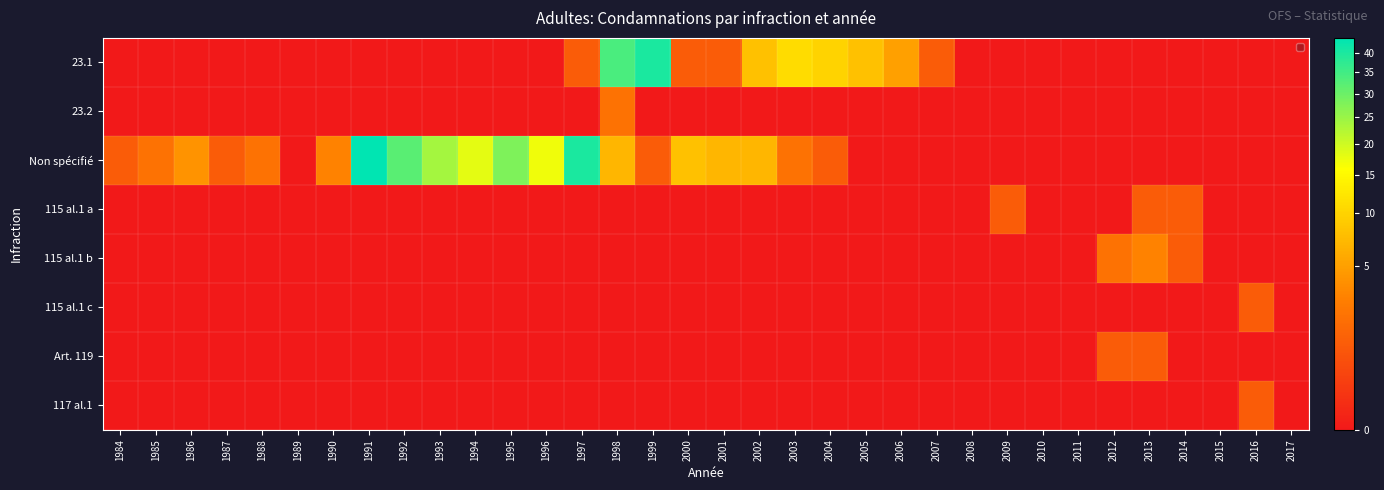

Reading left to right, what are all the values shown in this chart?

23.1: 1984=0	1985=0	1986=0	1987=0	1988=0	1989=0	1990=0	1991=0	1992=0	1993=0	1994=0	1995=0	1996=0	1997=1	1998=34	1999=40	2000=1	2001=1	2002=8	2003=11	2004=10	2005=8	2006=5	2007=1	2008=0	2009=0	2010=0	2011=0	2012=0	2013=0	2014=0	2015=0	2016=0	2017=0
23.2: 1984=0	1985=0	1986=0	1987=0	1988=0	1989=0	1990=0	1991=0	1992=0	1993=0	1994=0	1995=0	1996=0	1997=0	1998=2	1999=0	2000=0	2001=0	2002=0	2003=0	2004=0	2005=0	2006=0	2007=0	2008=0	2009=0	2010=0	2011=0	2012=0	2013=0	2014=0	2015=0	2016=0	2017=0
Non spécifié: 1984=1	1985=2	1986=4	1987=1	1988=2	1989=0	1990=3	1991=44	1992=32	1993=24	1994=18	1995=28	1996=17	1997=40	1998=7	1999=1	2000=8	2001=7	2002=7	2003=2	2004=1	2005=0	2006=0	2007=0	2008=0	2009=0	2010=0	2011=0	2012=0	2013=0	2014=0	2015=0	2016=0	2017=0
115 al.1 a: 1984=0	1985=0	1986=0	1987=0	1988=0	1989=0	1990=0	1991=0	1992=0	1993=0	1994=0	1995=0	1996=0	1997=0	1998=0	1999=0	2000=0	2001=0	2002=0	2003=0	2004=0	2005=0	2006=0	2007=0	2008=0	2009=1	2010=0	2011=0	2012=0	2013=1	2014=1	2015=0	2016=0	2017=0
115 al.1 b: 1984=0	1985=0	1986=0	1987=0	1988=0	1989=0	1990=0	1991=0	1992=0	1993=0	1994=0	1995=0	1996=0	1997=0	1998=0	1999=0	2000=0	2001=0	2002=0	2003=0	2004=0	2005=0	2006=0	2007=0	2008=0	2009=0	2010=0	2011=0	2012=2	2013=3	2014=1	2015=0	2016=0	2017=0
115 al.1 c: 1984=0	1985=0	1986=0	1987=0	1988=0	1989=0	1990=0	1991=0	1992=0	1993=0	1994=0	1995=0	1996=0	1997=0	1998=0	1999=0	2000=0	2001=0	2002=0	2003=0	2004=0	2005=0	2006=0	2007=0	2008=0	2009=0	2010=0	2011=0	2012=0	2013=0	2014=0	2015=0	2016=1	2017=0
Art. 119: 1984=0	1985=0	1986=0	1987=0	1988=0	1989=0	1990=0	1991=0	1992=0	1993=0	1994=0	1995=0	1996=0	1997=0	1998=0	1999=0	2000=0	2001=0	2002=0	2003=0	2004=0	2005=0	2006=0	2007=0	2008=0	2009=0	2010=0	2011=0	2012=1	2013=1	2014=0	2015=0	2016=0	2017=0
117 al.1: 1984=0	1985=0	1986=0	1987=0	1988=0	1989=0	1990=0	1991=0	1992=0	1993=0	1994=0	1995=0	1996=0	1997=0	1998=0	1999=0	2000=0	2001=0	2002=0	2003=0	2004=0	2005=0	2006=0	2007=0	2008=0	2009=0	2010=0	2011=0	2012=0	2013=0	2014=0	2015=0	2016=1	2017=0